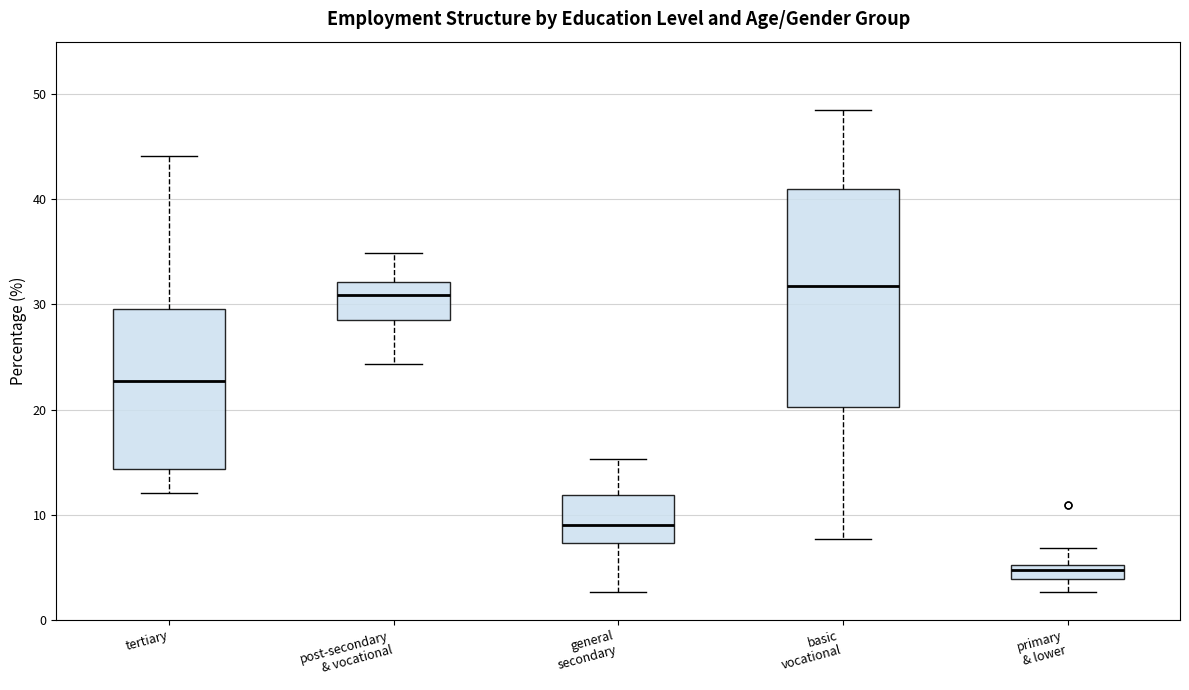

Where does the median line of the box for post-secondary & vocational sit on the y-axis? The values are not printed on the chart, so give them approximately, as read against the axis.

31